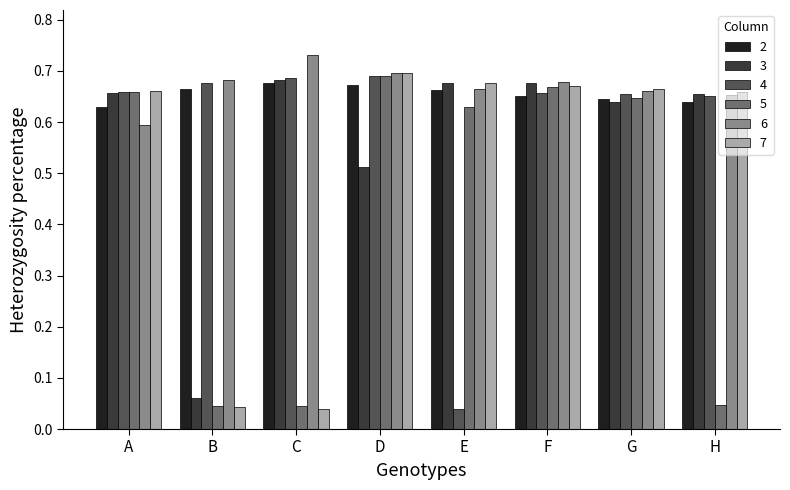

Which series changed the most between C and G?

7